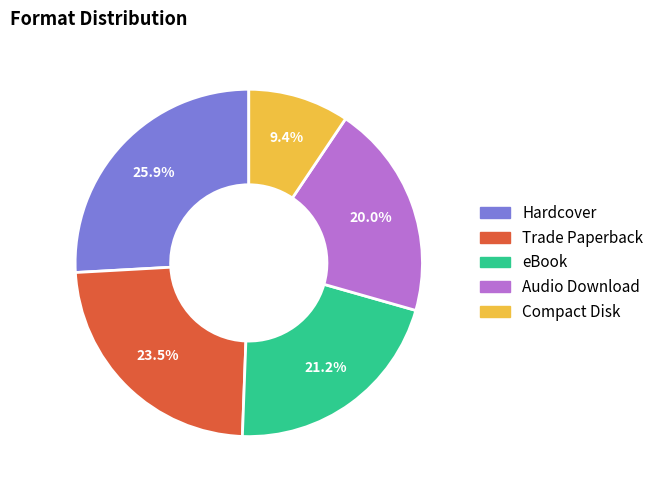

To the nearest percent, what is the combined percentage of Trade Paperback and Audio Download?

44%